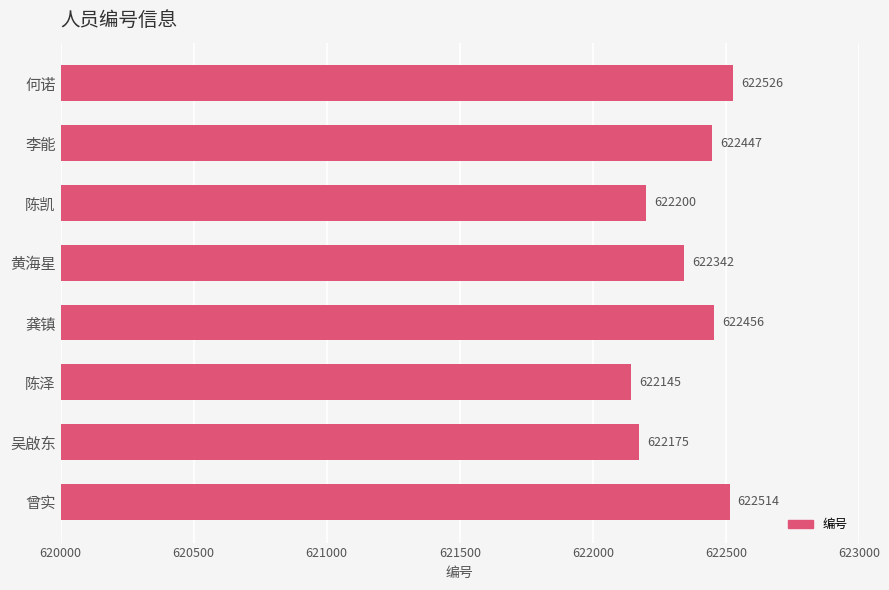

Reading top to bottom, list all the values displayed in this chart.

622526	622447	622200	622342	622456	622145	622175	622514